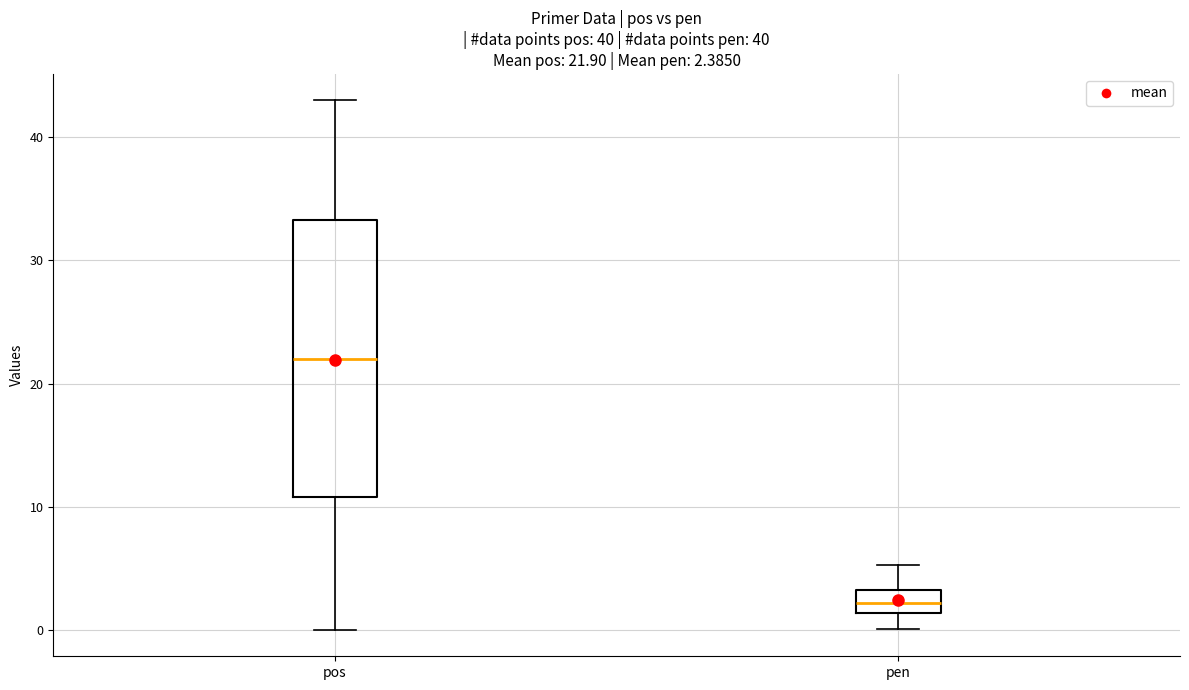

Which box is the tallest, from its lower edge to its upper edge?

pos